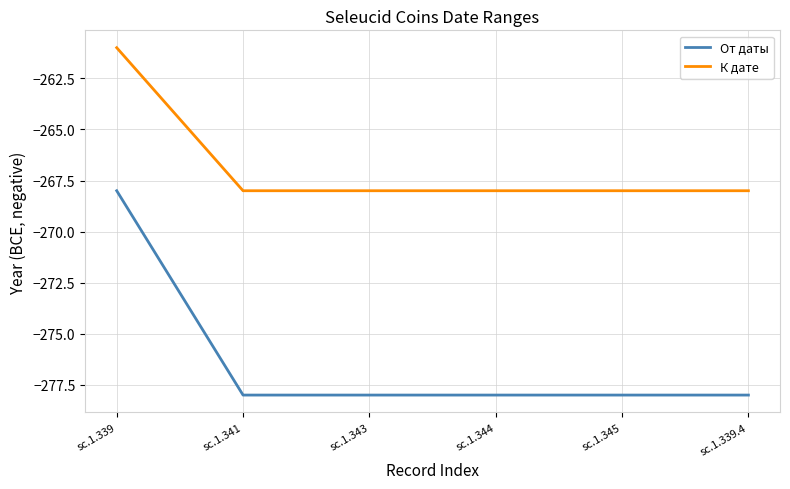

Which series has the largest total across all categories?

К дате